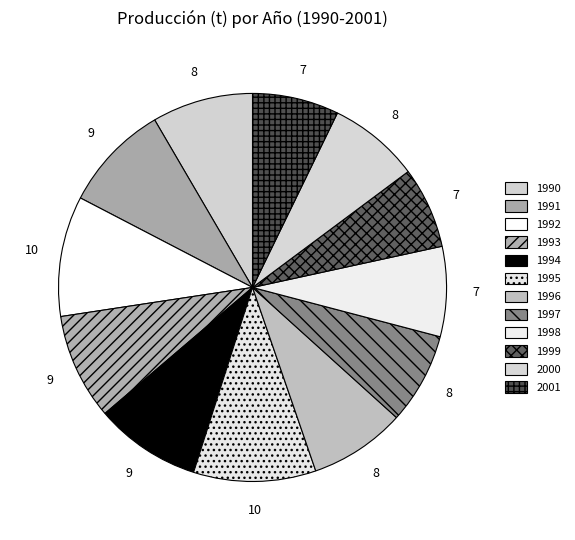

What percentage is the 2000 slice, to the nearest percent?

8%